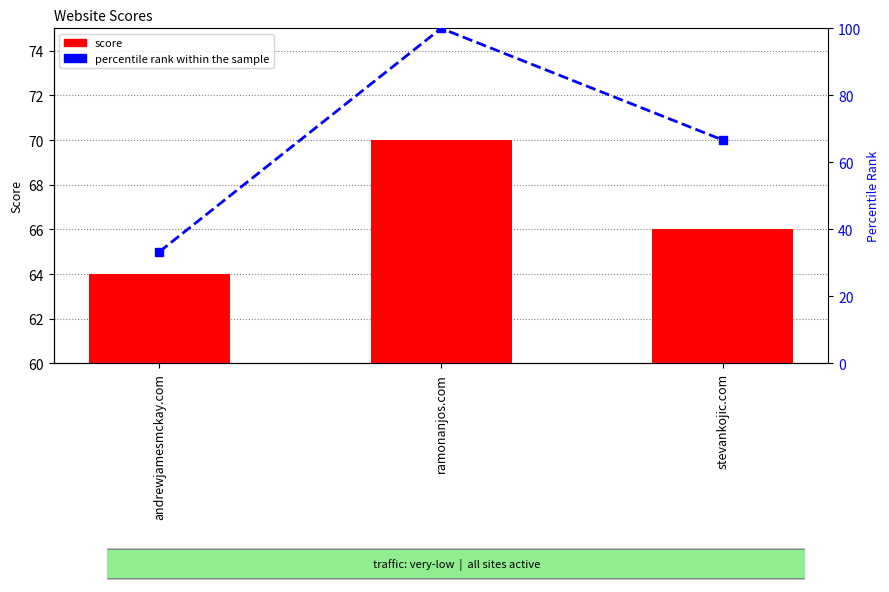

What is the difference between the percentile rank within the sample values at stevankojic.com and andrewjamesmckay.com?

33.3